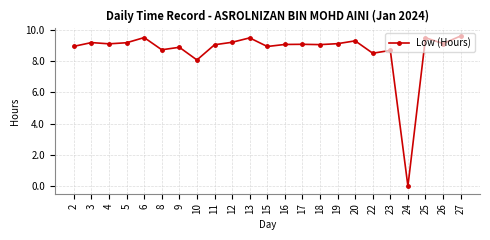

The chart shows a value of 9.6 at 27. True or false?

True